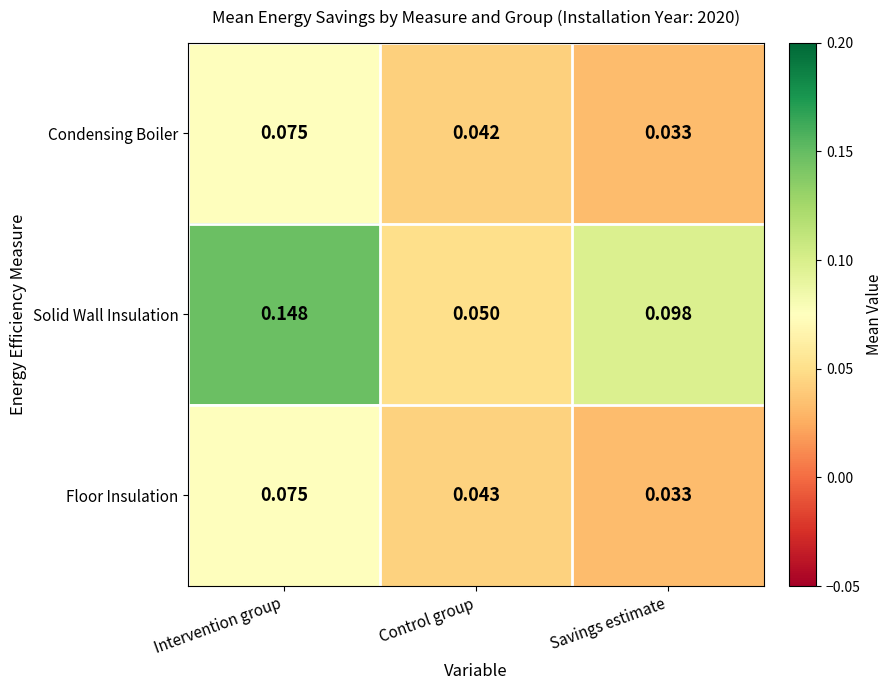

List the labels in order of Condensing Boiler value, smallest first.

Savings estimate, Control group, Intervention group